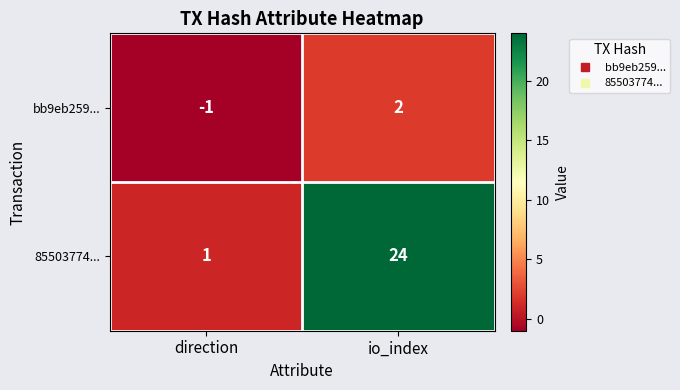

What is the total value across all series at io_index?

26